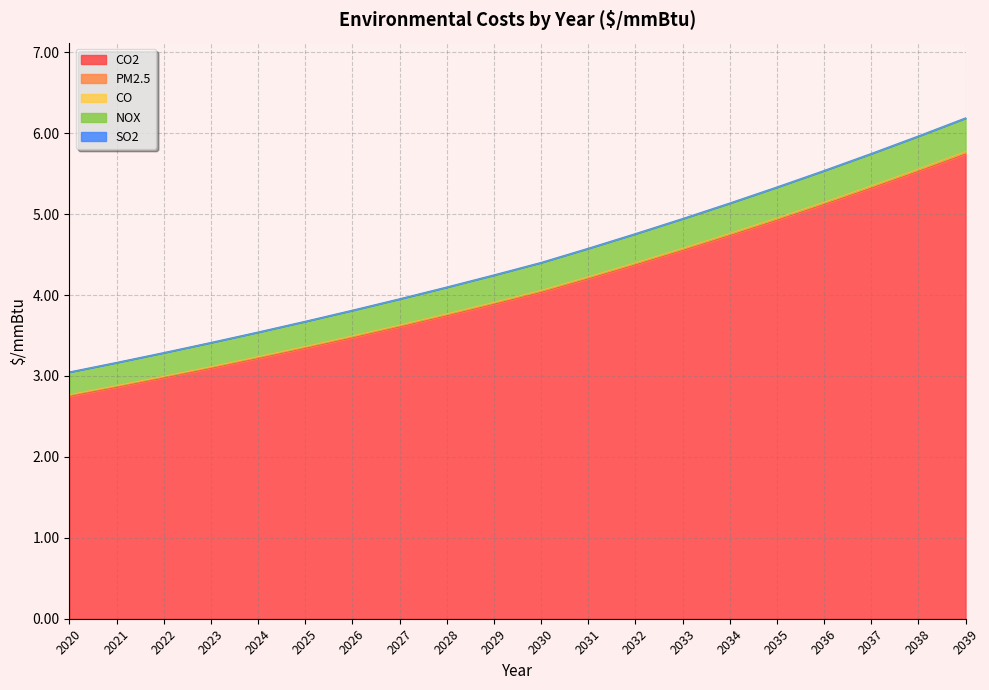

What is the total value across all series at 2022?

3.3